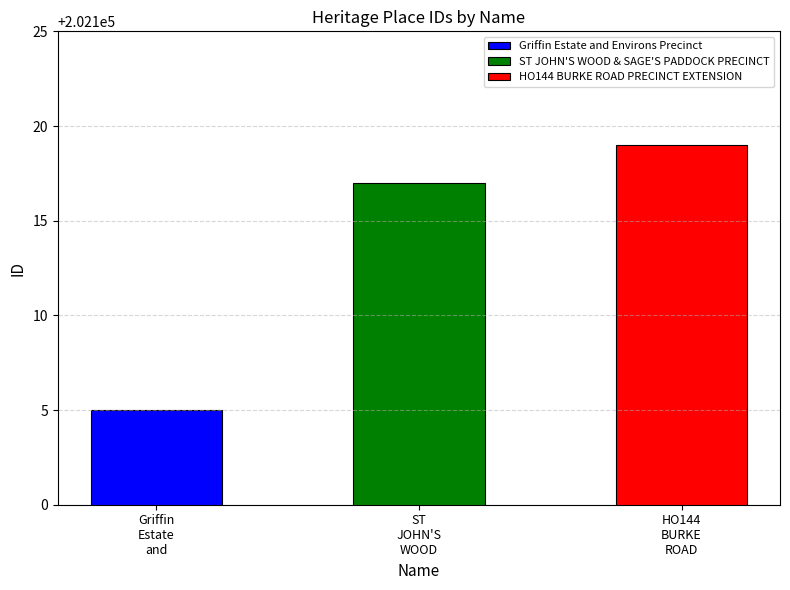

What is the value of the 2nd bar from the left?

202117